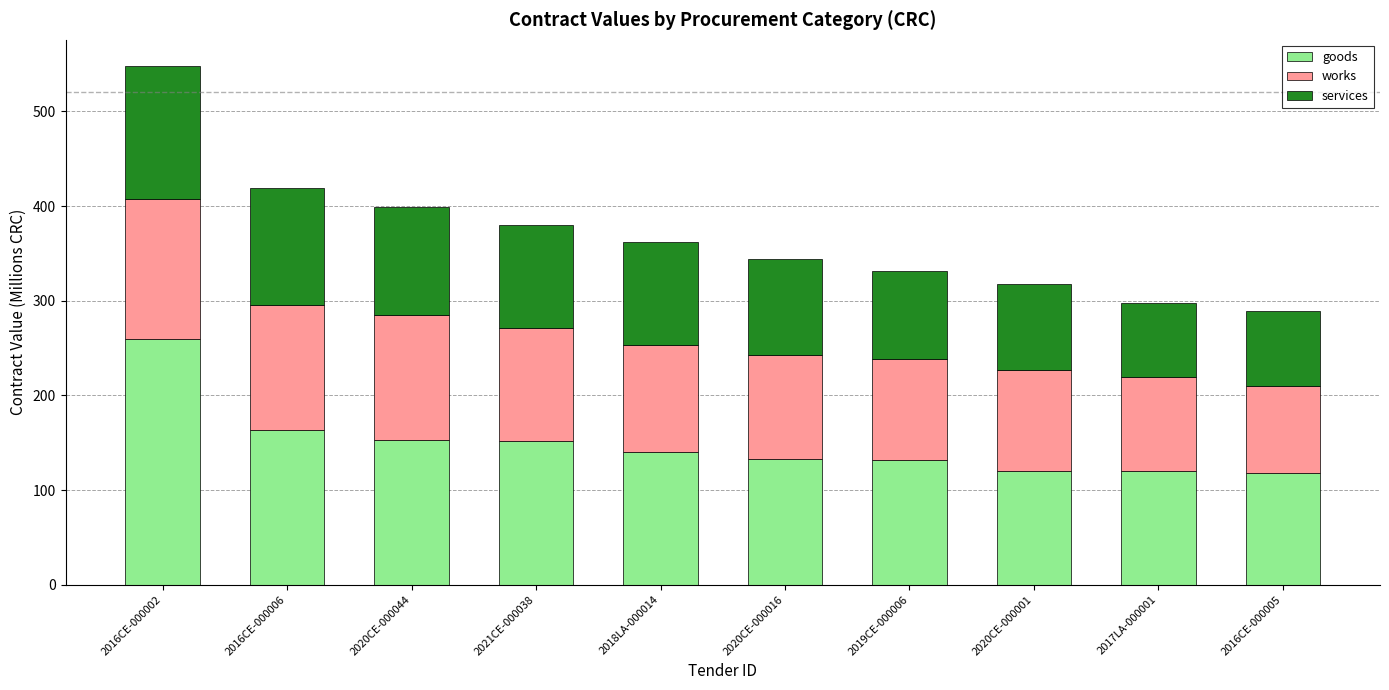

What is the lowest value of the goods series?

118.5